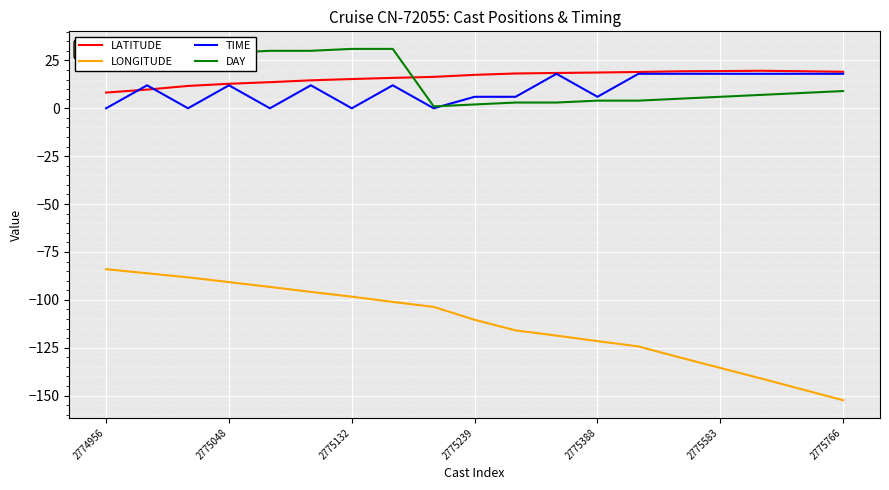

Does the chart display data point markers on the line(s)?

No